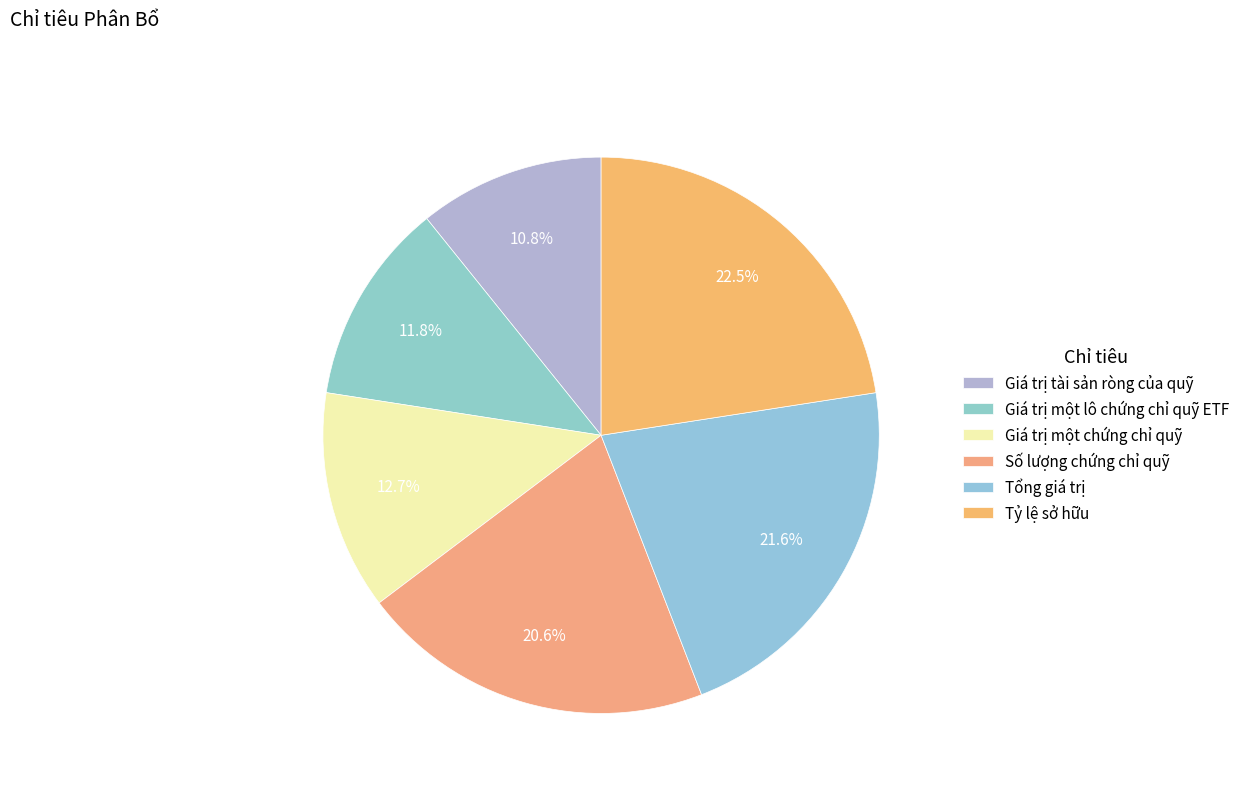

How many slices are in this pie chart?

6